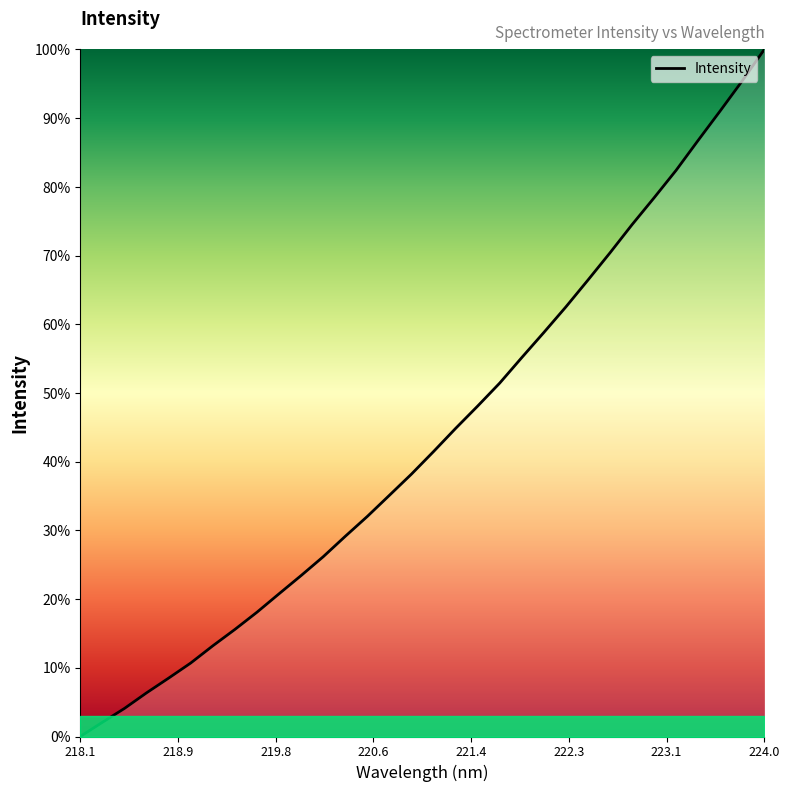

What is the difference between the maximum and minimum values?

100.0